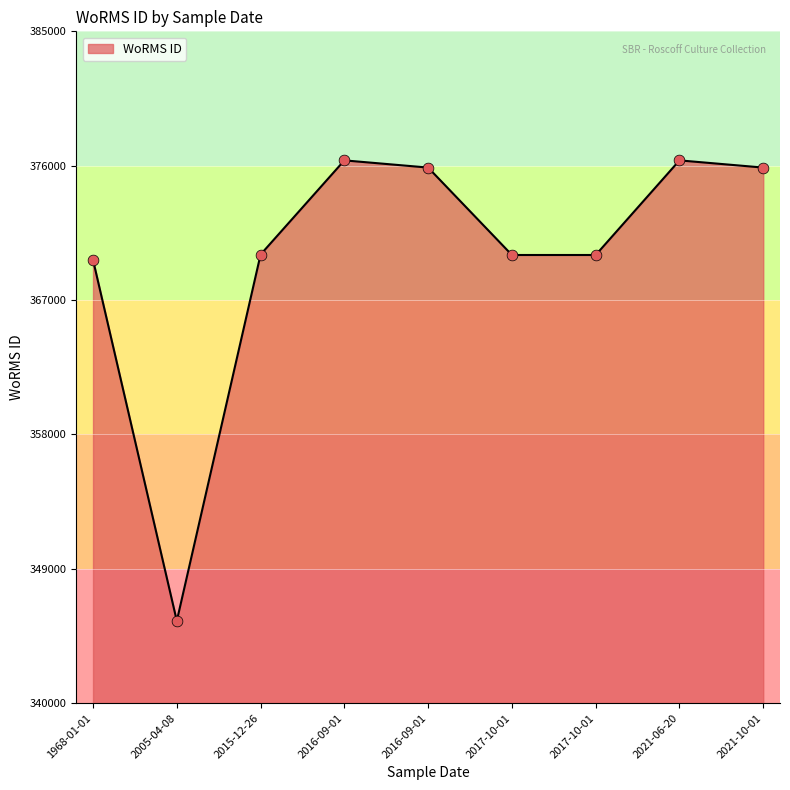

Between 2016-09-01 and 2015-12-26, which is larger?

2016-09-01